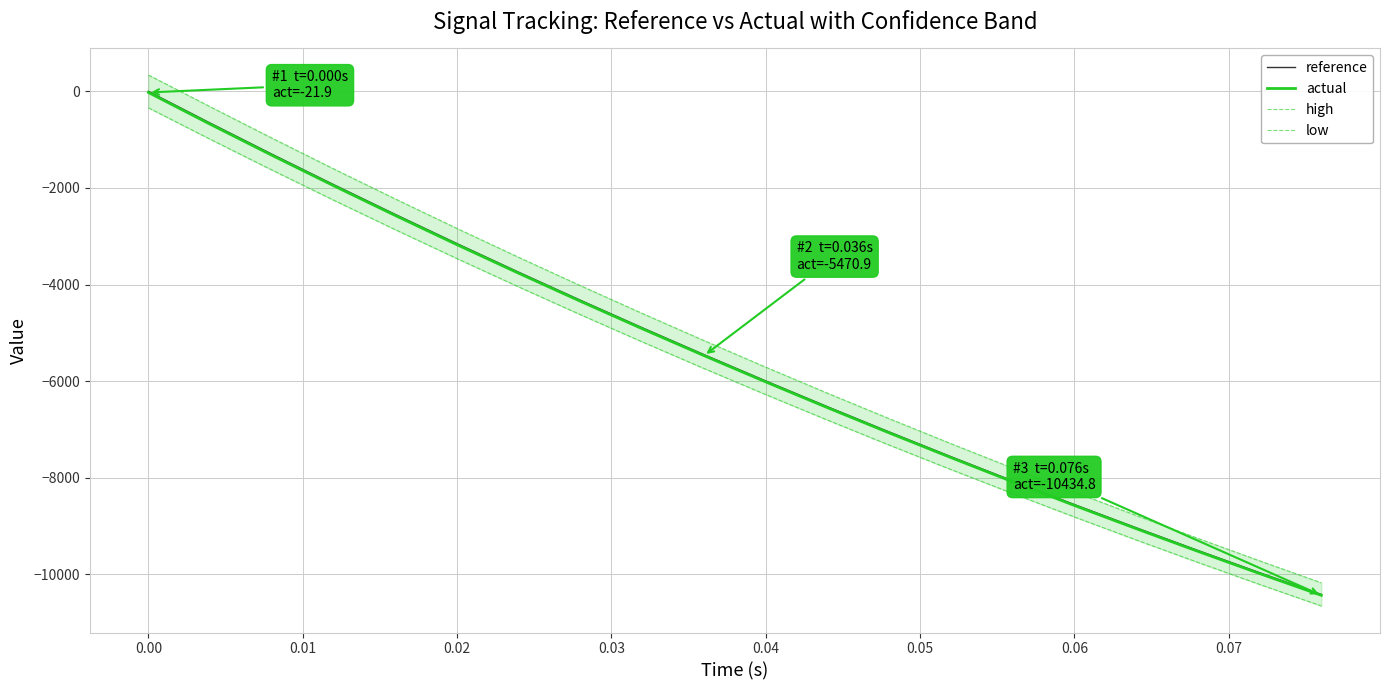

What is the lowest value of the reference series?

-10417.7